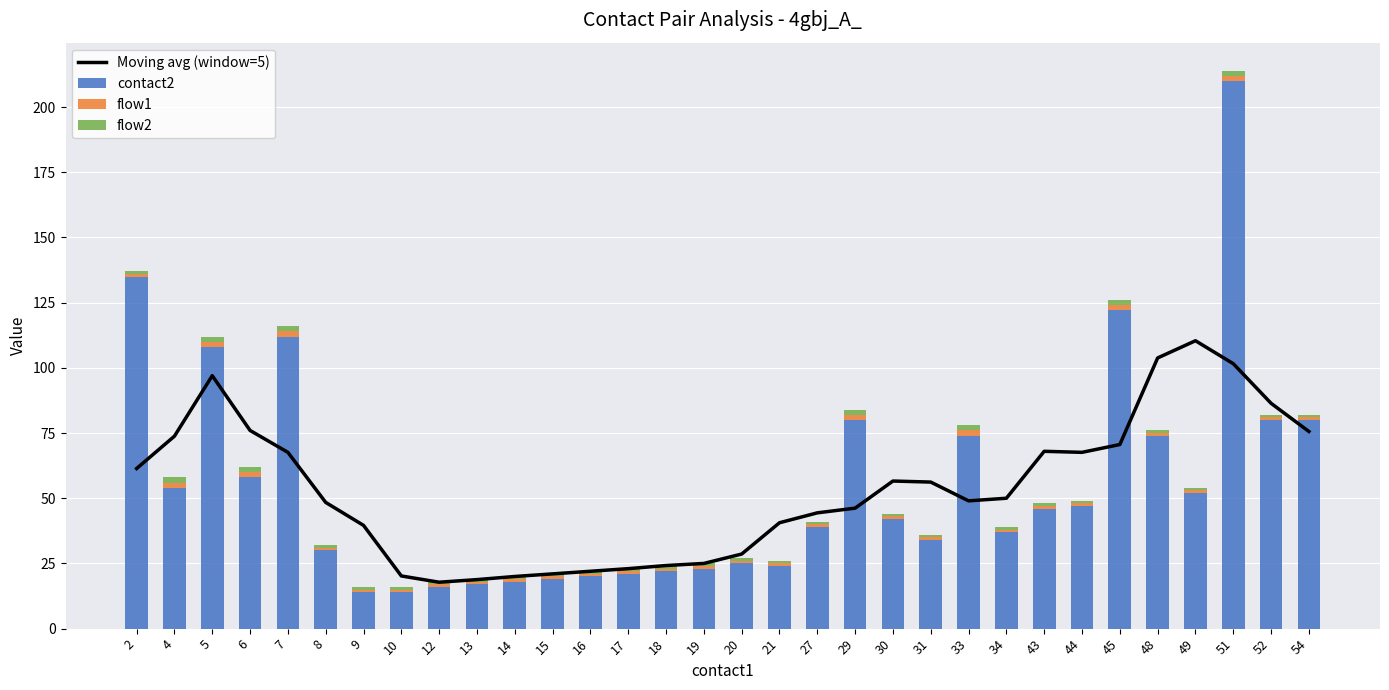

What is the difference between the Moving avg (window=5) values at 15 and 21?

19.6